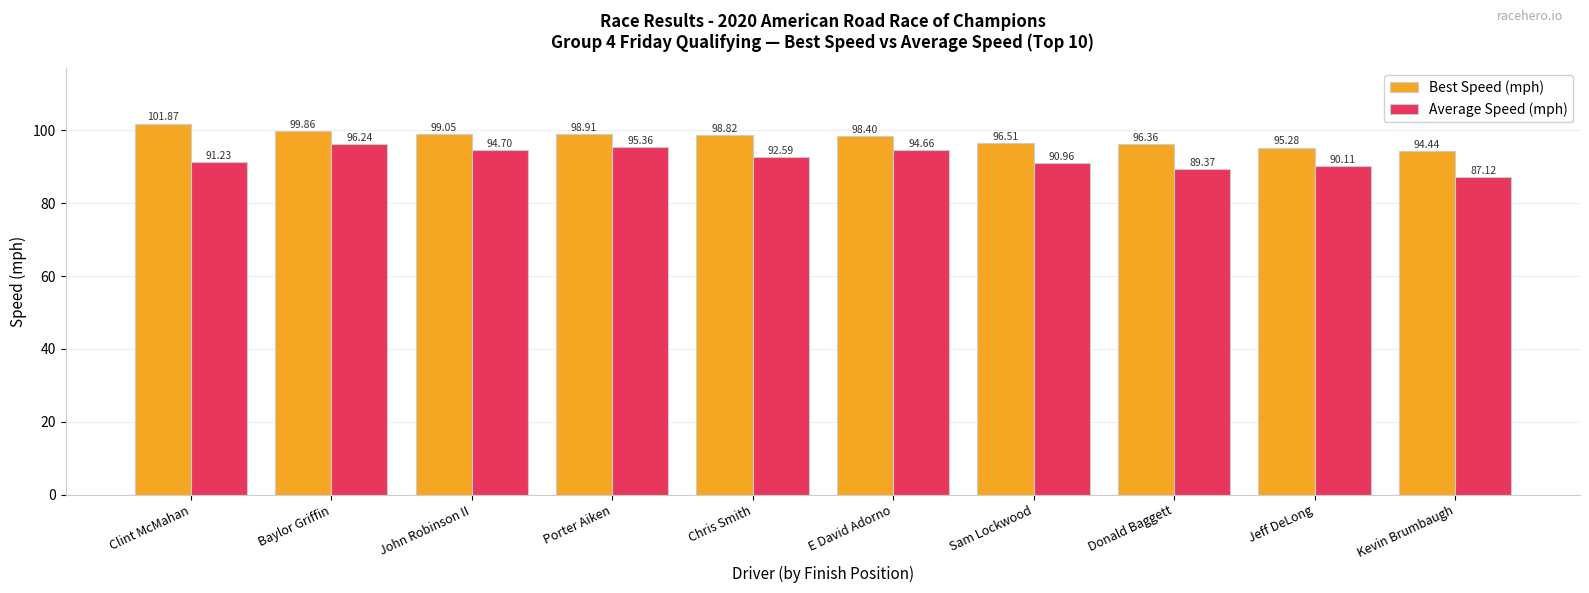

True or false: Average Speed (mph) has a value of 94.7 at John Robinson II.

True